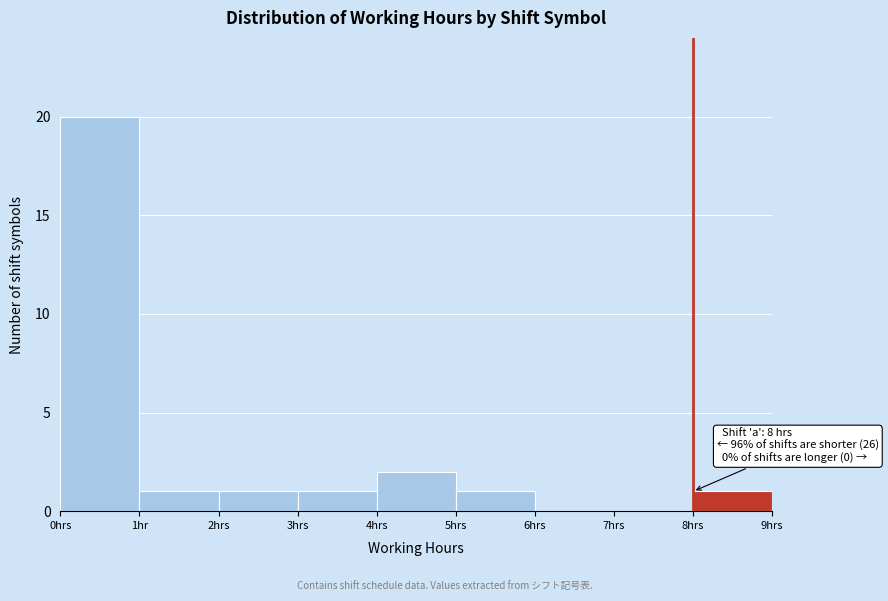

Reading right to left, transcribe all the data shown in this chart.

8hrs=1	7hrs=0	6hrs=0	5hrs=1	4hrs=2	3hrs=1	2hrs=1	1hr=1	0hrs=20